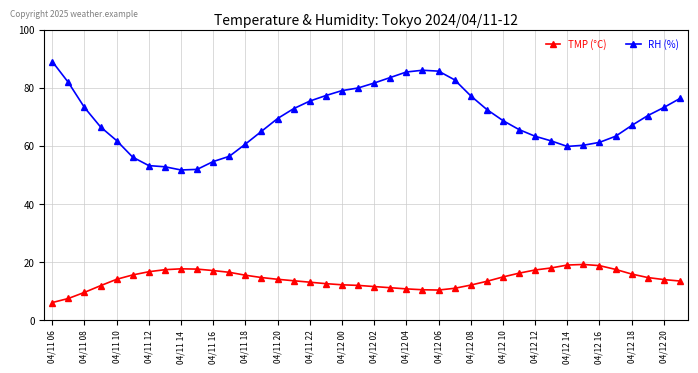

What is the sum of all RH (%) values?

2773.7